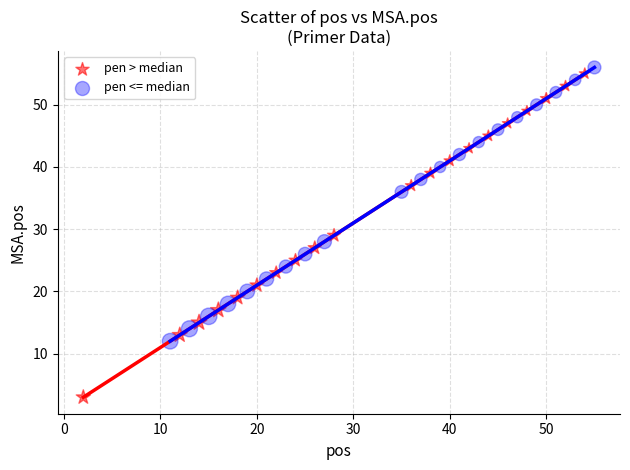

Which series has the largest Y range (max minus min)?

pen > median